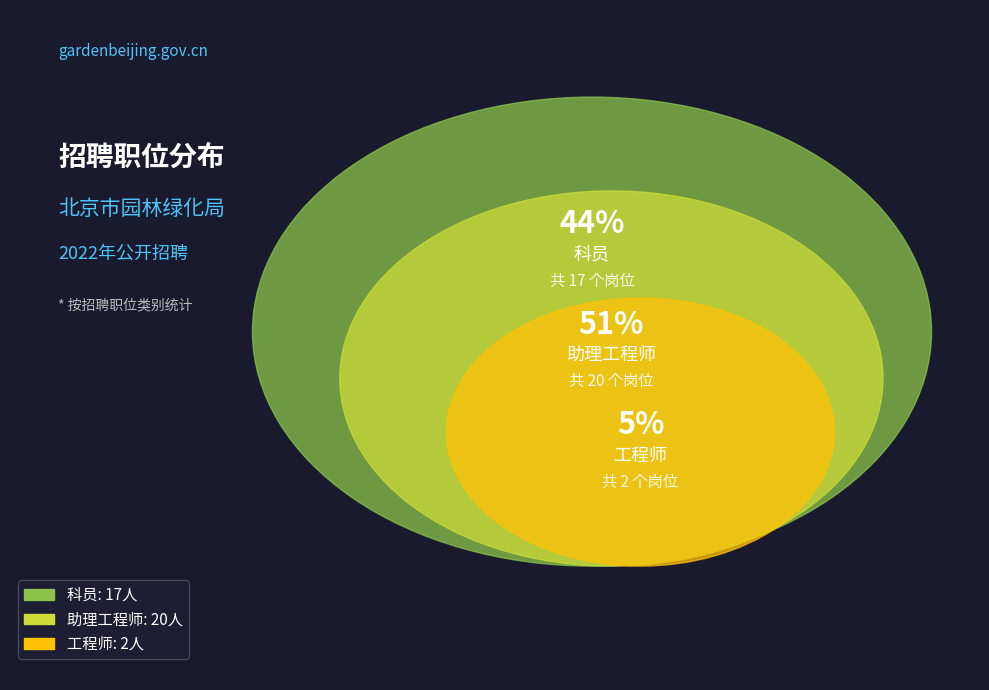

Which has a higher value, 助理工程师 or 科员?

助理工程师